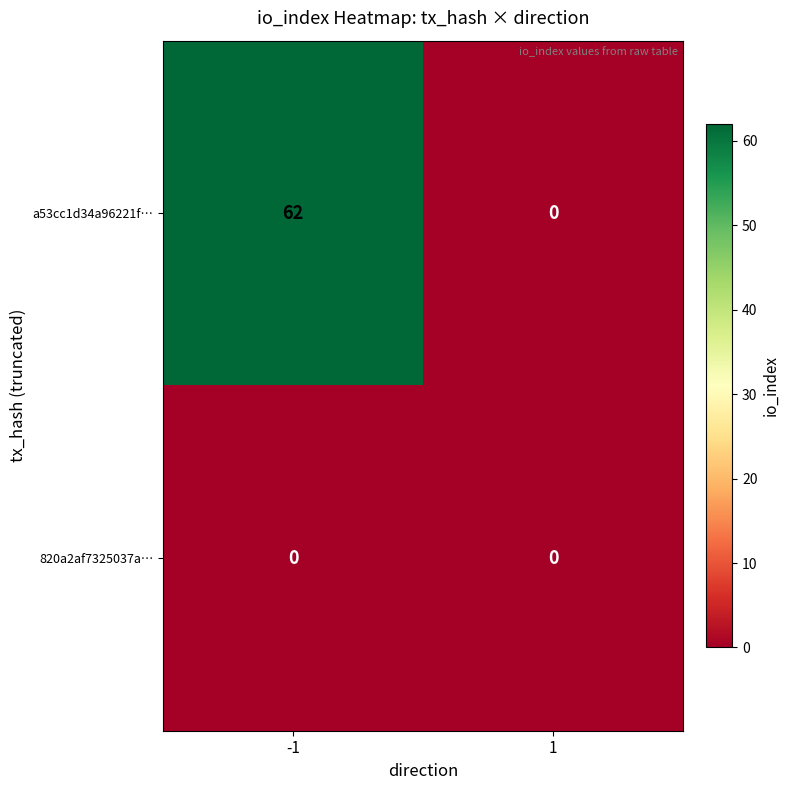

True or false: a53cc1d34a96221f… has a value of 20 at -1.

False